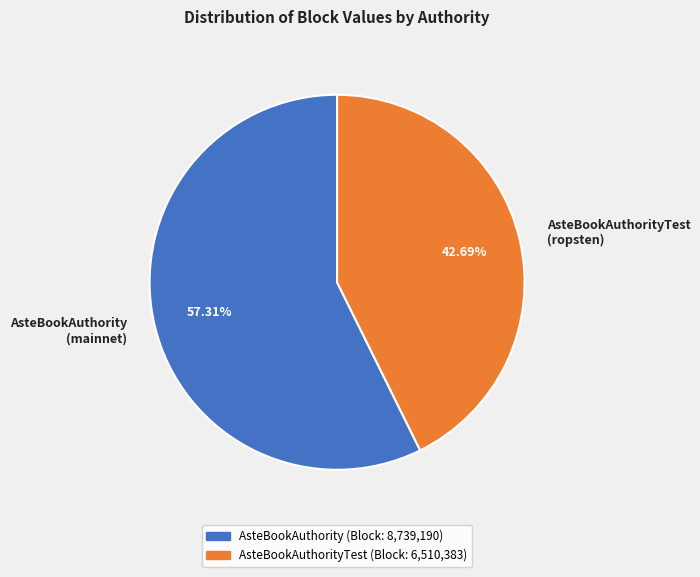

To the nearest percent, what is the average slice percentage?

50%